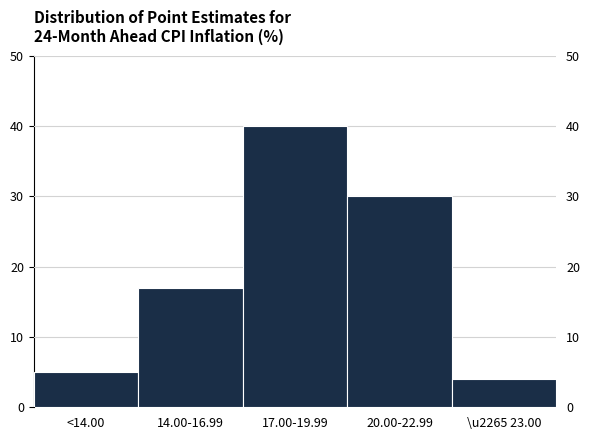

Reading right to left, transcribe all the data shown in this chart.

4	30	40	17	5